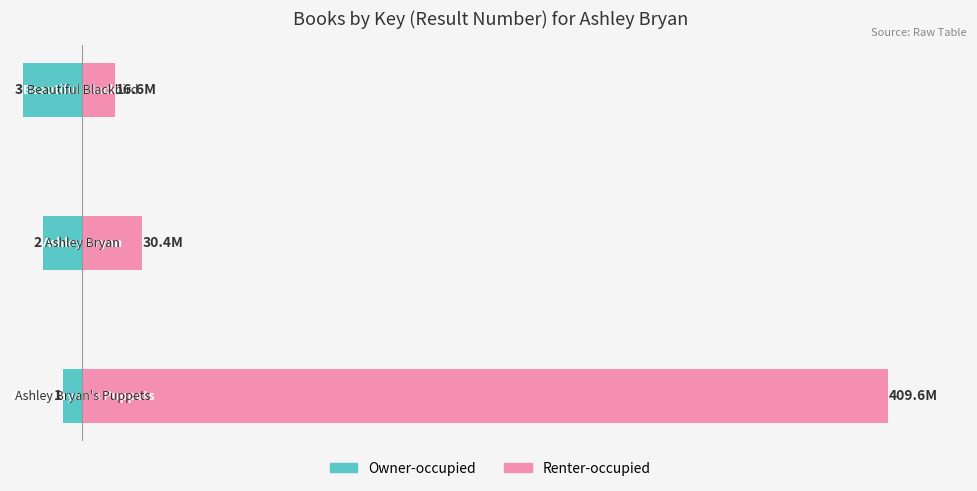

What is the difference between the maximum and second lowest values in the Renter-occupied series?

379.2